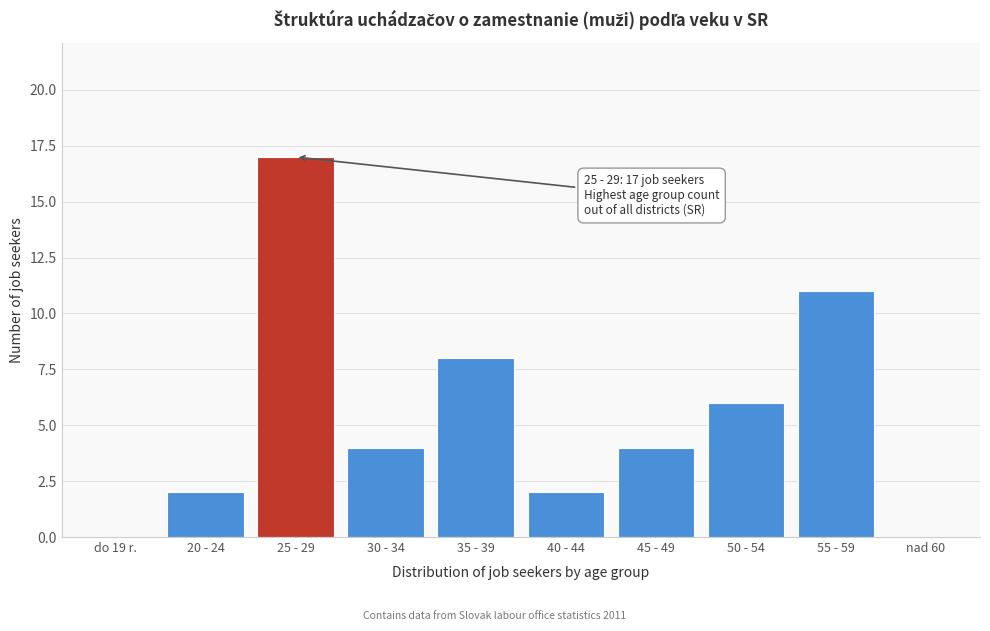

Reading left to right, transcribe all the data shown in this chart.

do 19 r.=0	20 - 24=2	25 - 29=17	30 - 34=4	35 - 39=8	40 - 44=2	45 - 49=4	50 - 54=6	55 - 59=11	nad 60=0